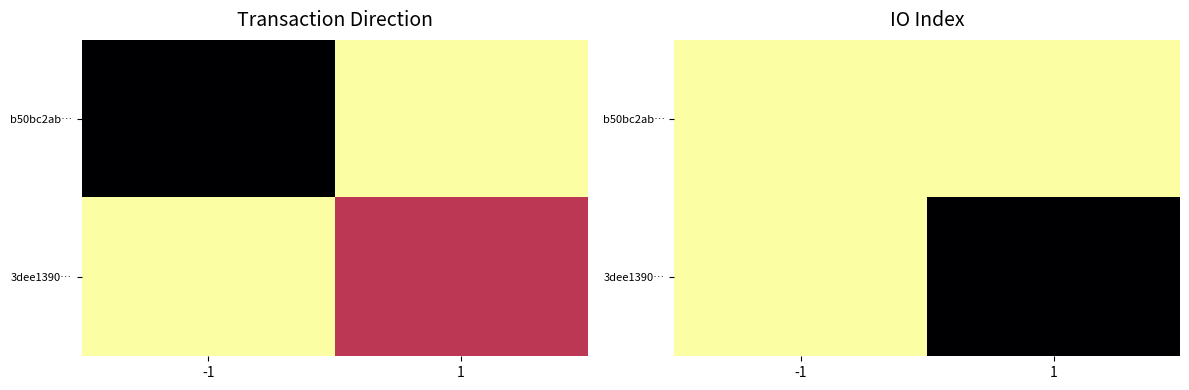

At which category is the sum across all series the highest?

-1